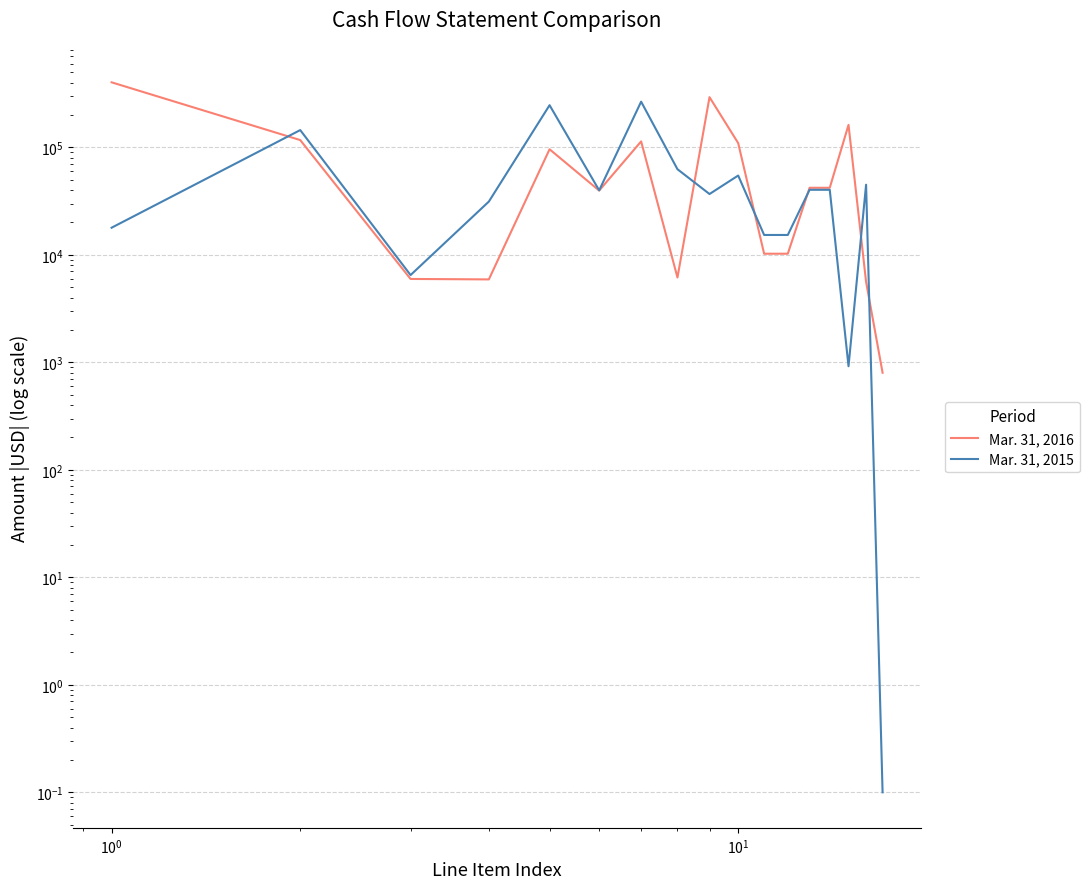

List the series in order of their overall mean, highest first.

Mar. 31, 2016, Mar. 31, 2015